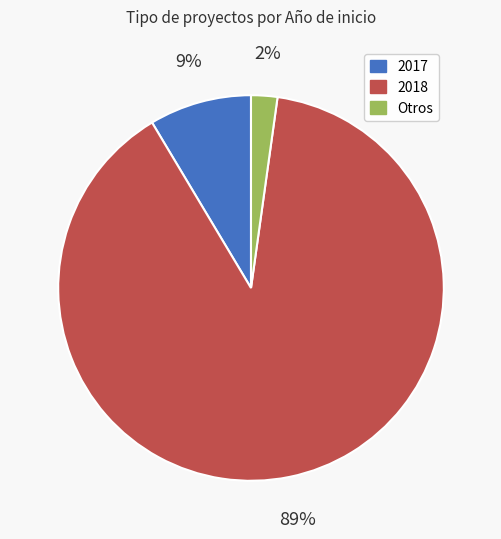

Does any single category account for the majority?

Yes